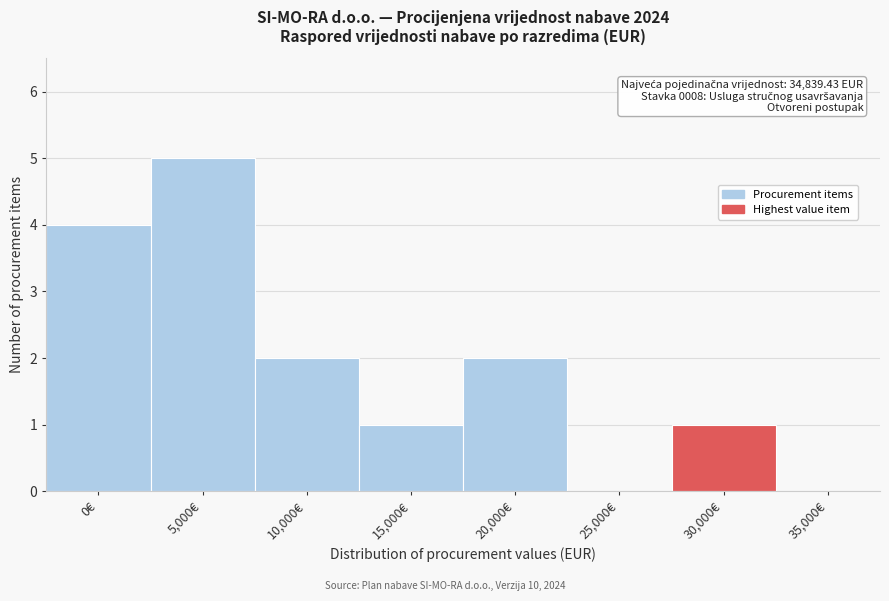

Reading left to right, list all the values displayed in this chart.

0€=4	5,000€=5	10,000€=2	15,000€=1	20,000€=2	25,000€=0	30,000€=1	35,000€=0